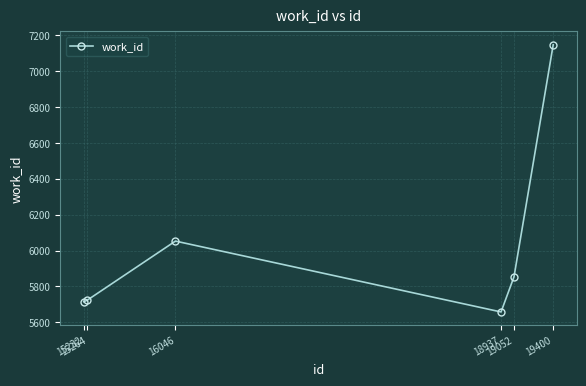

True or false: there are more than 1 points higher than both neighbors.

False